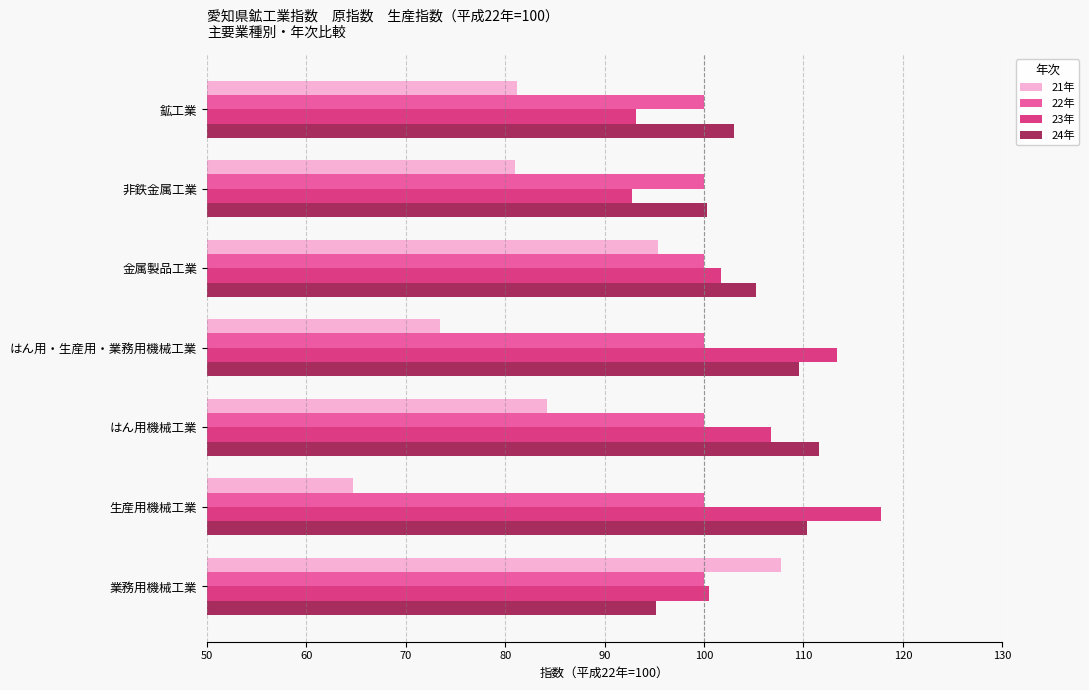

What is the total value across all series at 生産用機械工業?

392.9